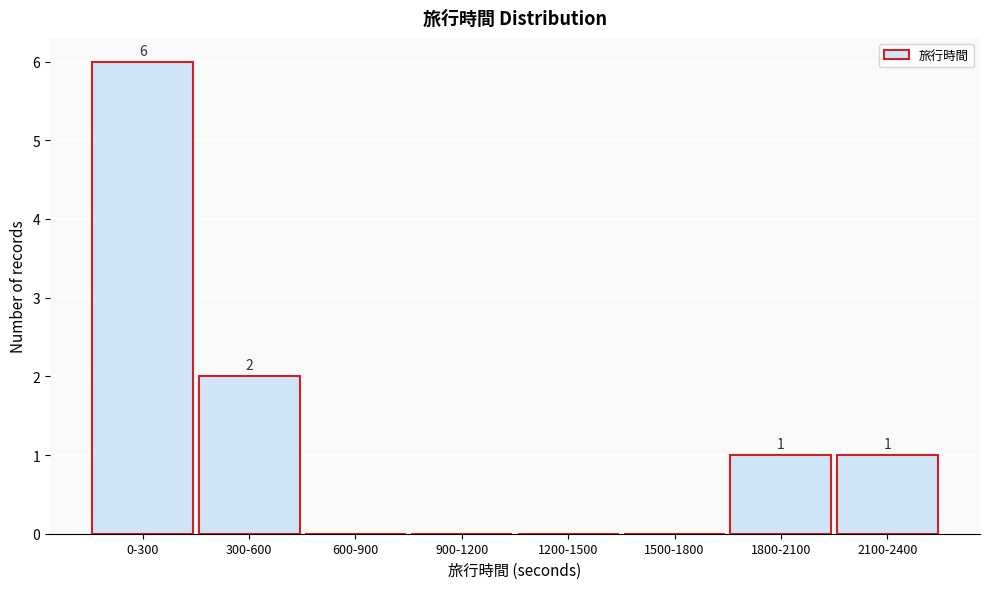

Reading left to right, extract all data points from this chart.

0-300=6	300-600=2	600-900=0	900-1200=0	1200-1500=0	1500-1800=0	1800-2100=1	2100-2400=1